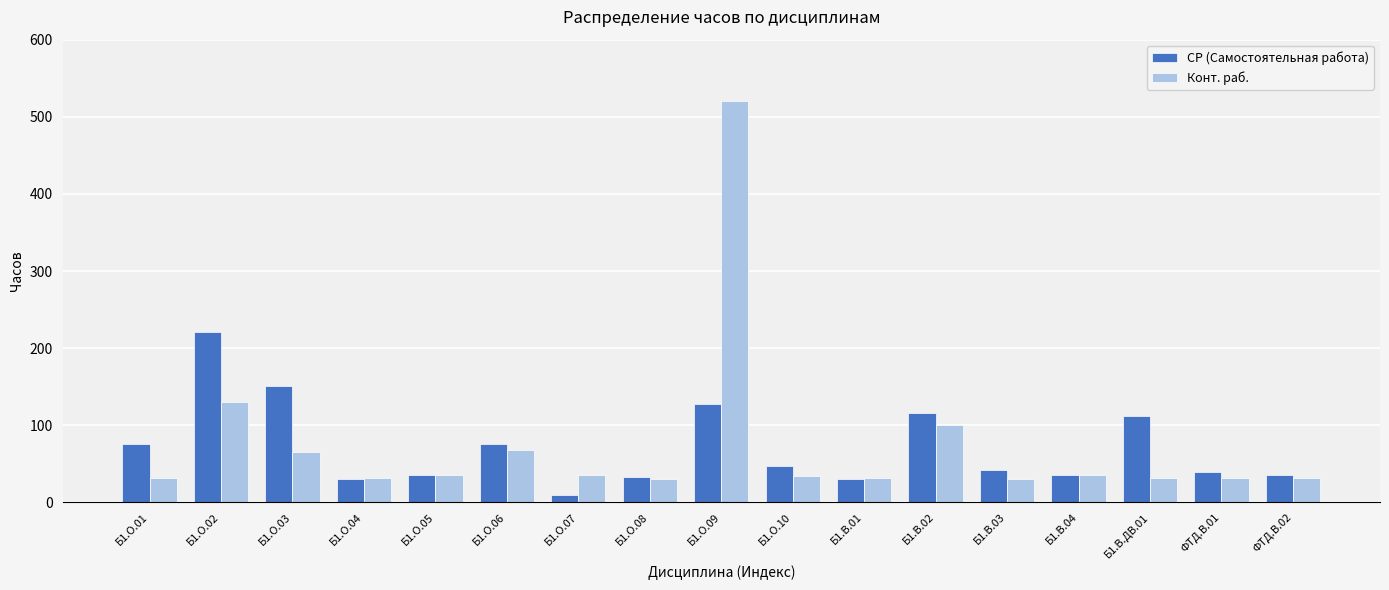

The value of СР (Самостоятельная работа) at Б1.В.02 is 116. True or false?

True